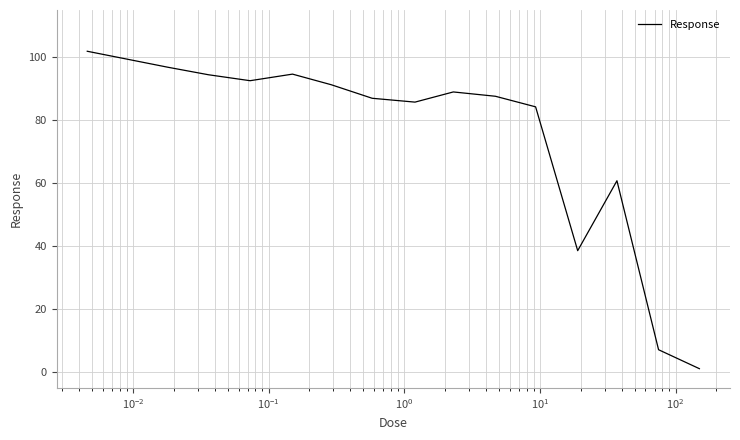

What is the maximum value shown in the chart?

101.9